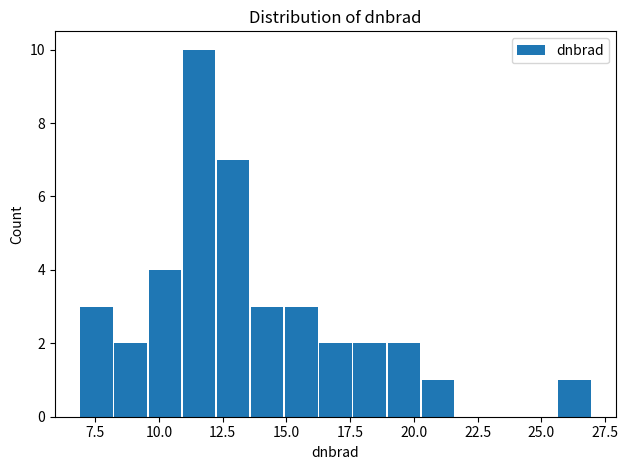

Around what value on the x-axis is the tallest bar? Give the approximate position of its centre, as read against the axis.

11.5